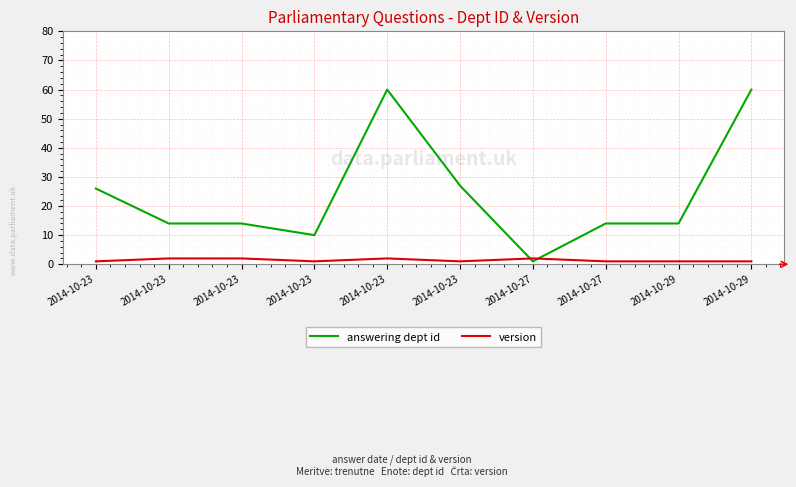

What is the lowest value of the answering dept id series?

1